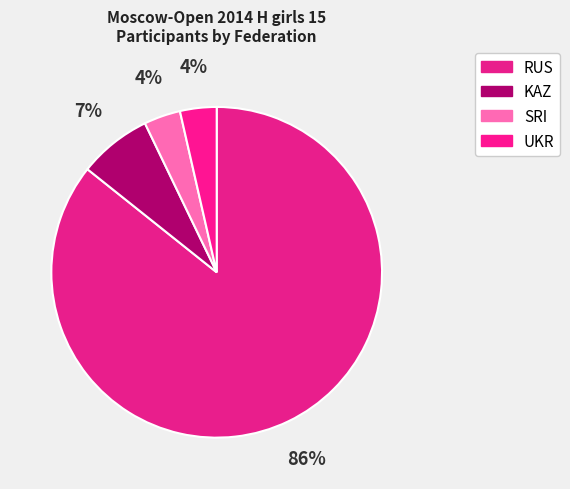

Between UKR and KAZ, which is larger?

KAZ